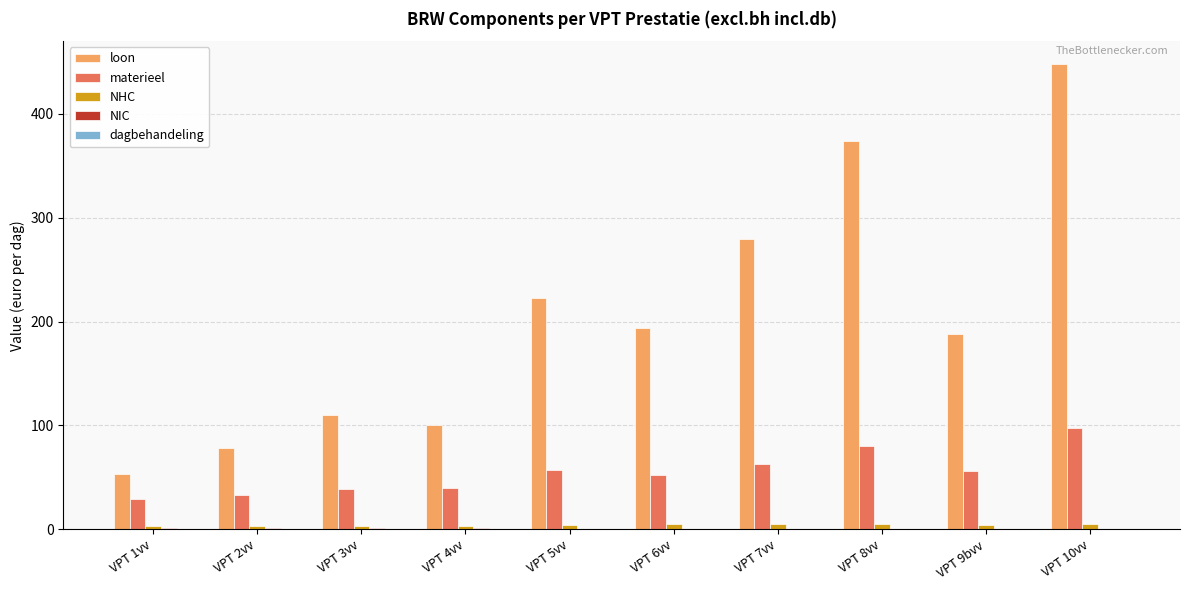

What is the total value across all series at VPT 6vv?

251.7